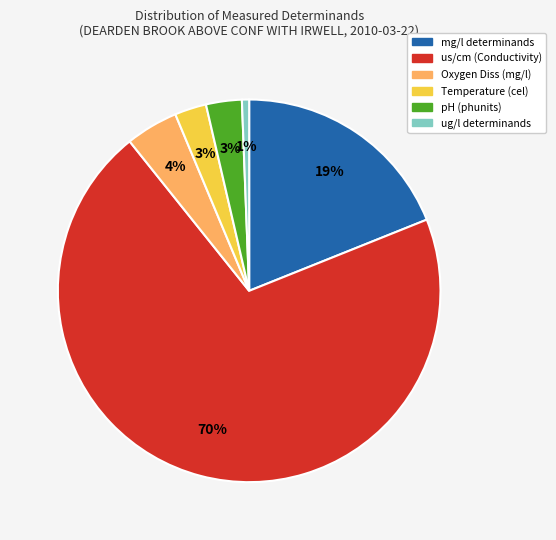

To the nearest percent, what is the average slice percentage?

17%